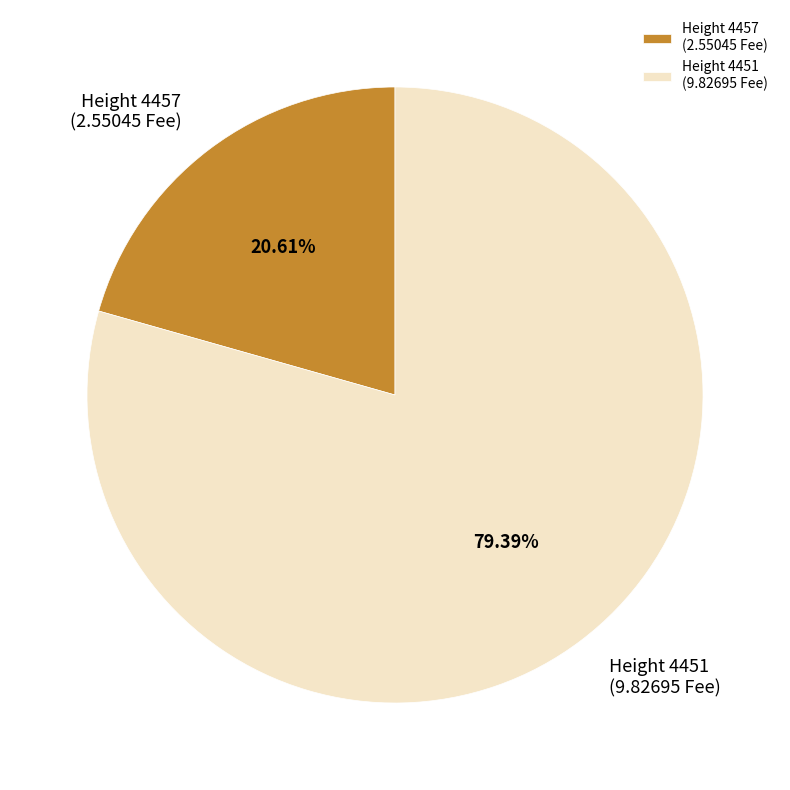

Rank the categories by value from lowest to highest.

Height 4457 (2.55045 Fee), Height 4451 (9.82695 Fee)